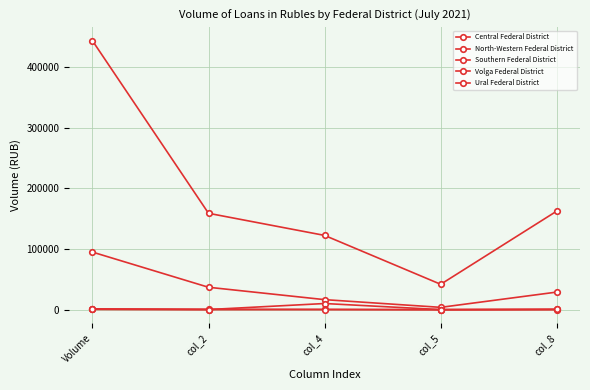

Where is the first local minimum for Volga Federal District?

col_5